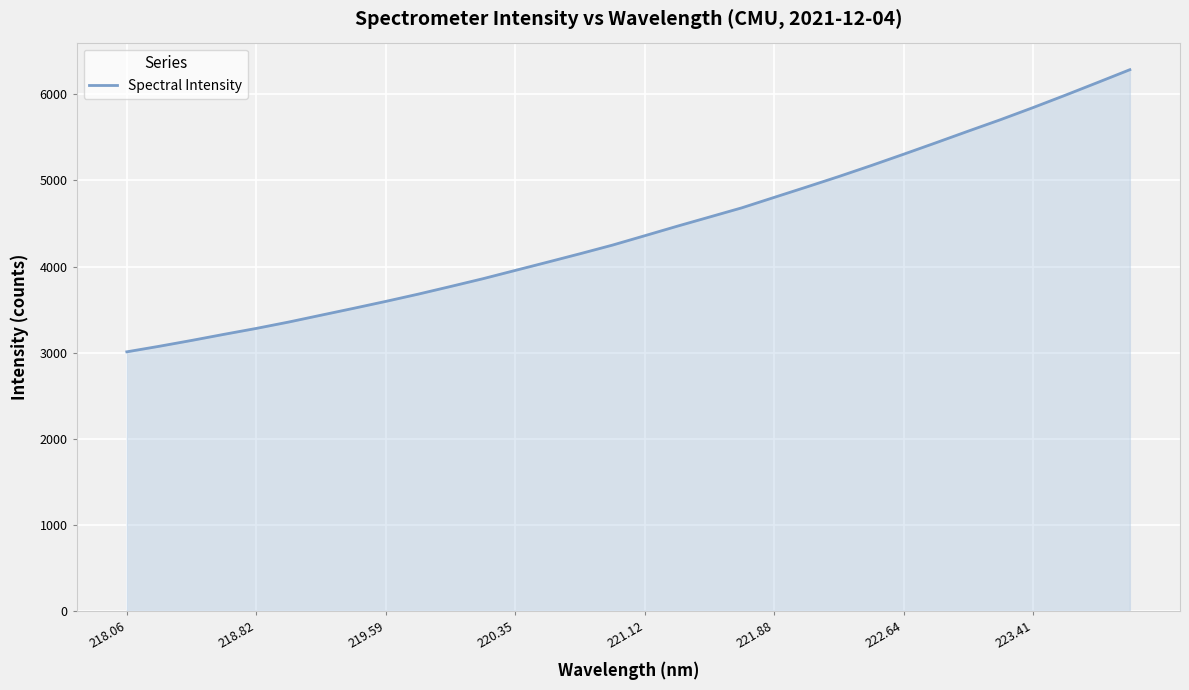

True or false: the data has more than 1 interior local peaks.

False